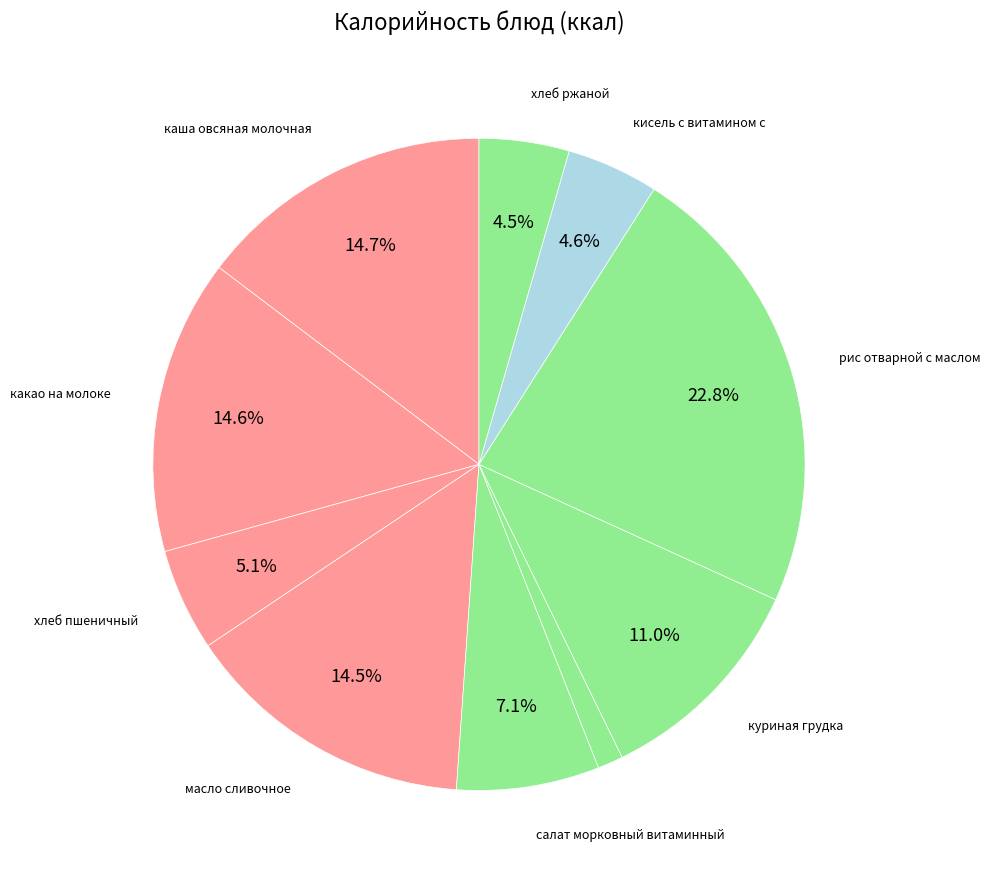

What is the smallest slice in the pie chart?

борщ со свежей капустой